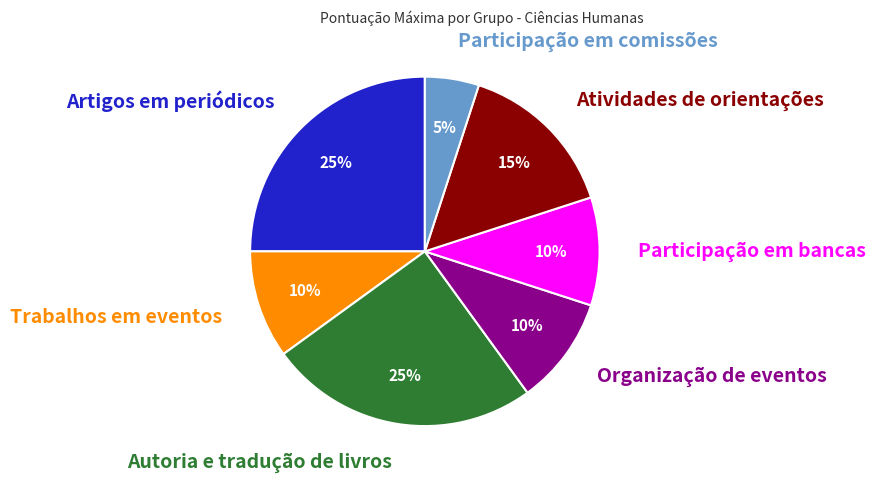

Is there any slice that represents more than half of the pie?

No